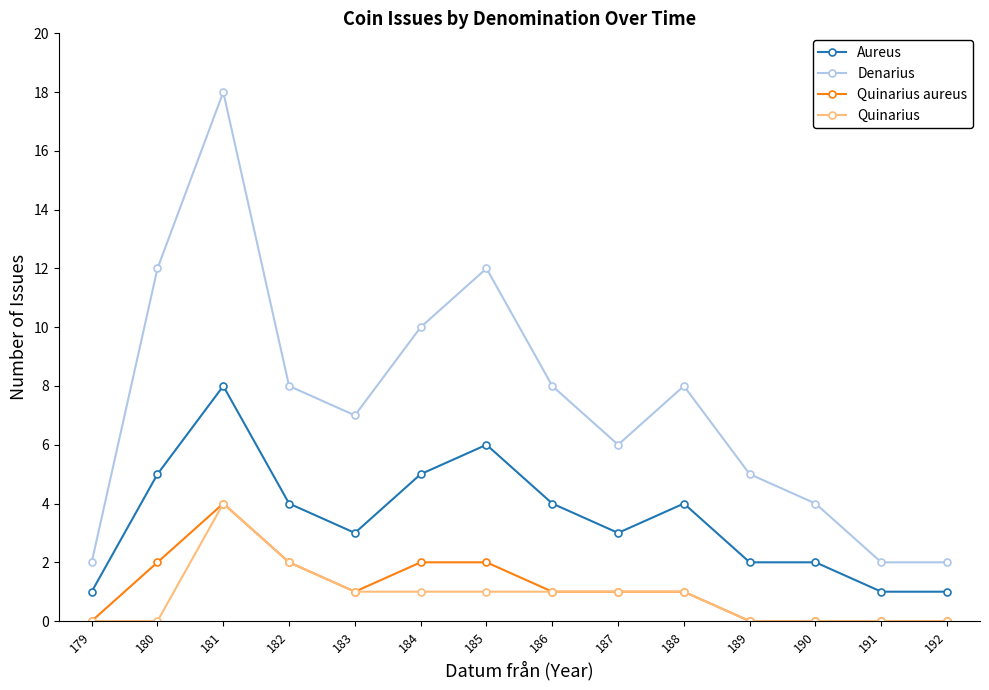

Read the Denarius value at 185.

12